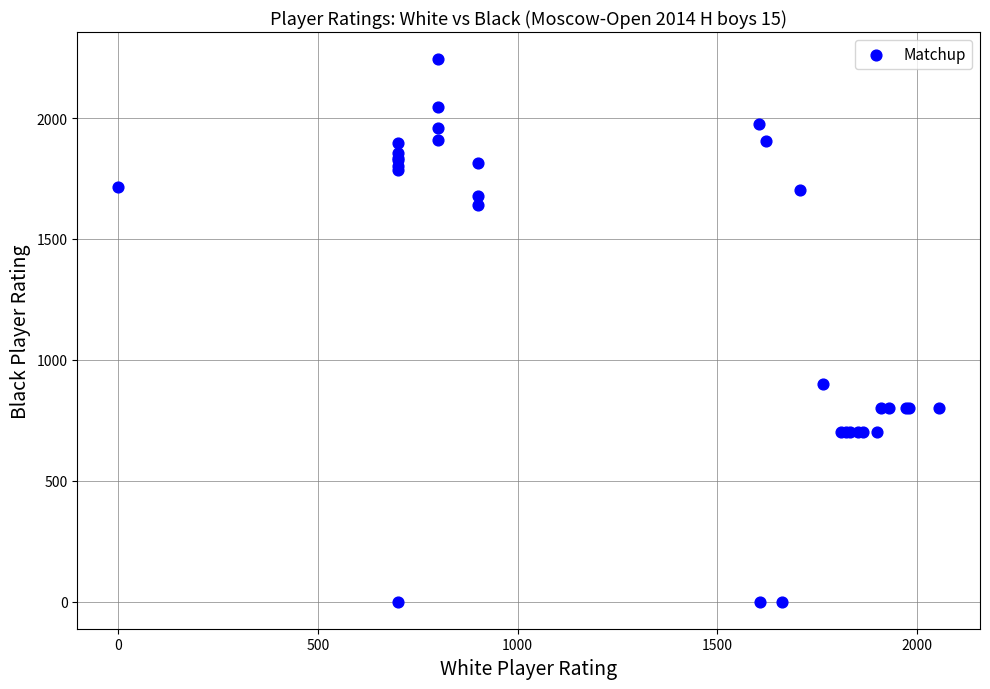

What Y value in the scatter plot is closest to 1122?

900